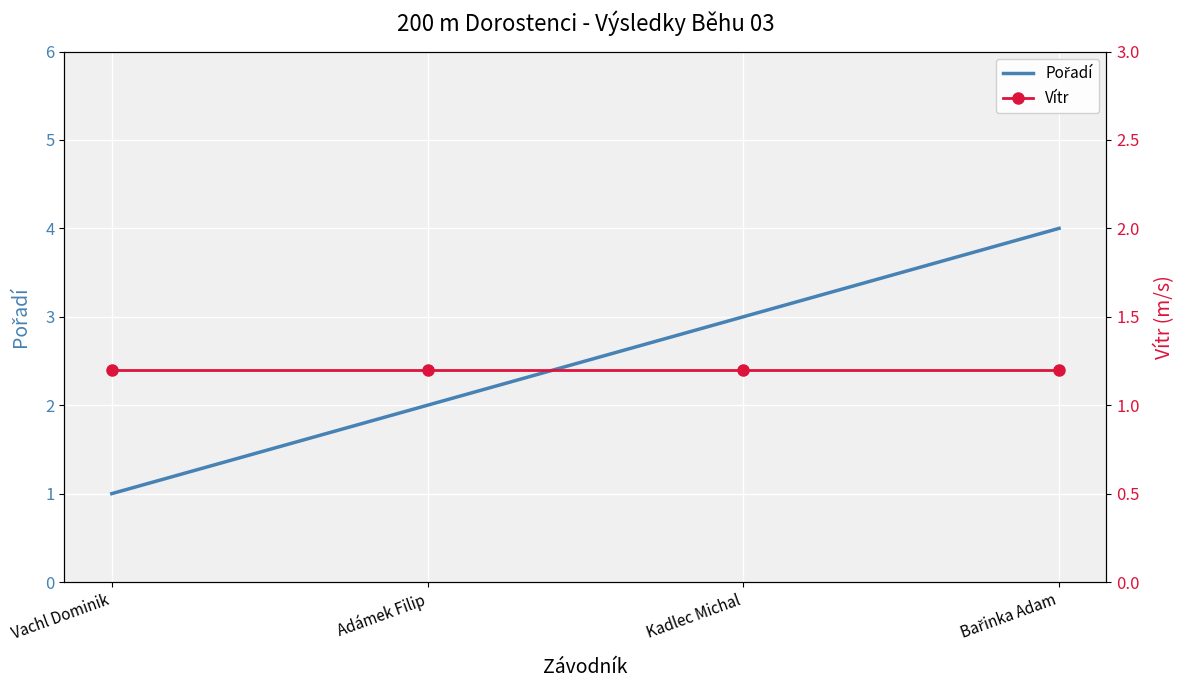

How many intersections are there between Vítr and Pořadí?

1